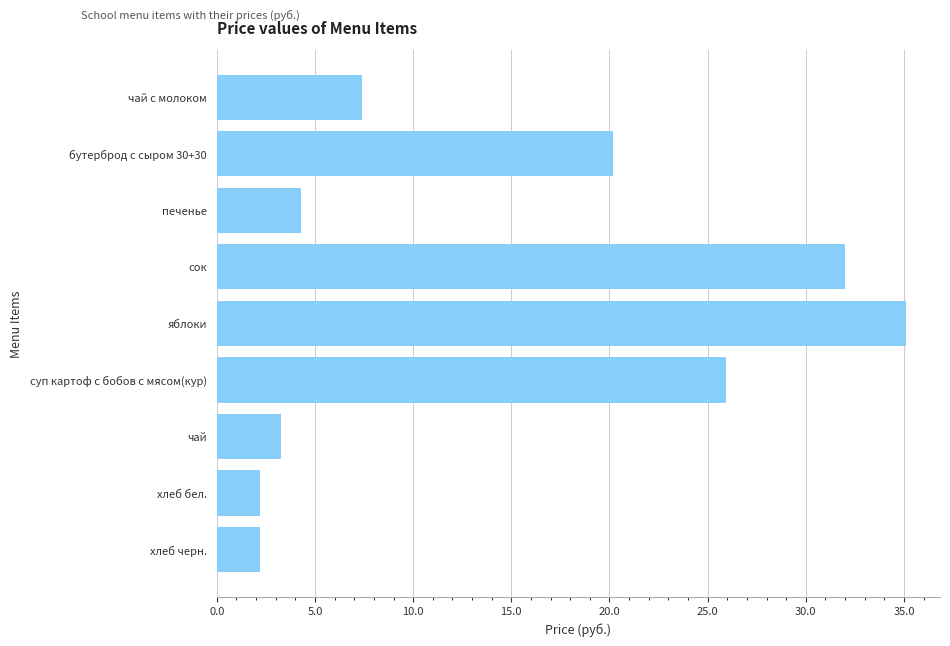

Reading bottom to top, transcribe all the data shown in this chart.

2.2	2.2	3.3	25.9	35.1	32.0	4.3	20.2	7.4